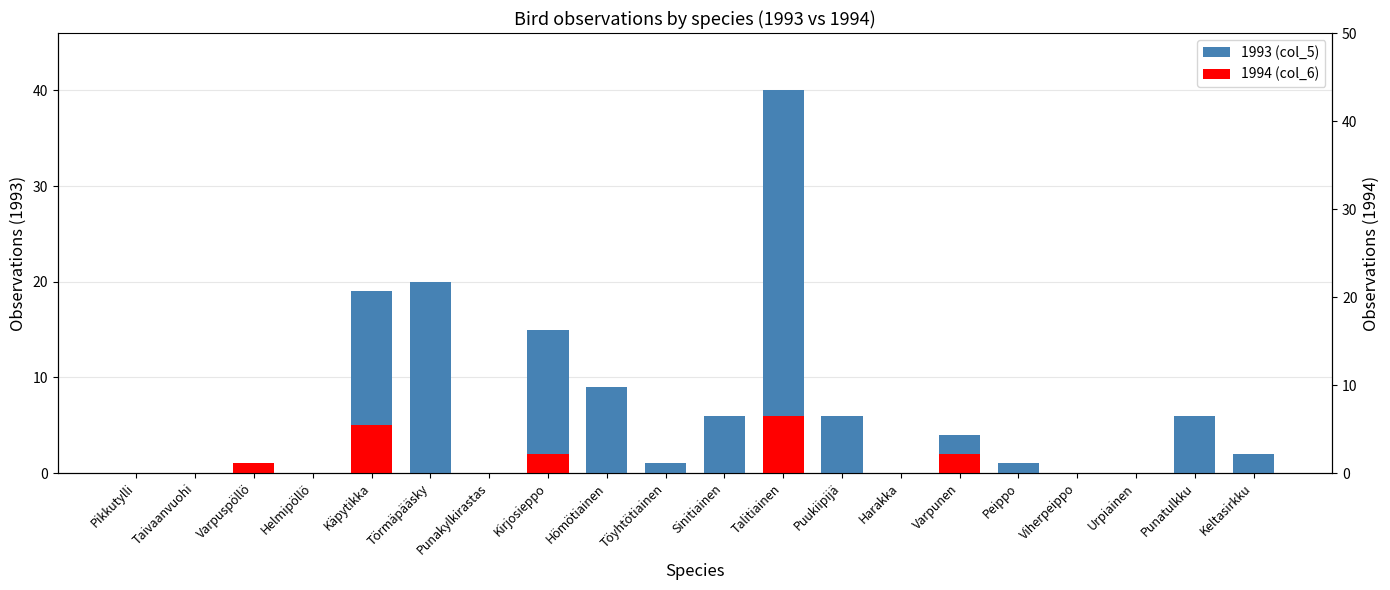

What is the difference between the highest and lowest values at Puukiipijä?

6